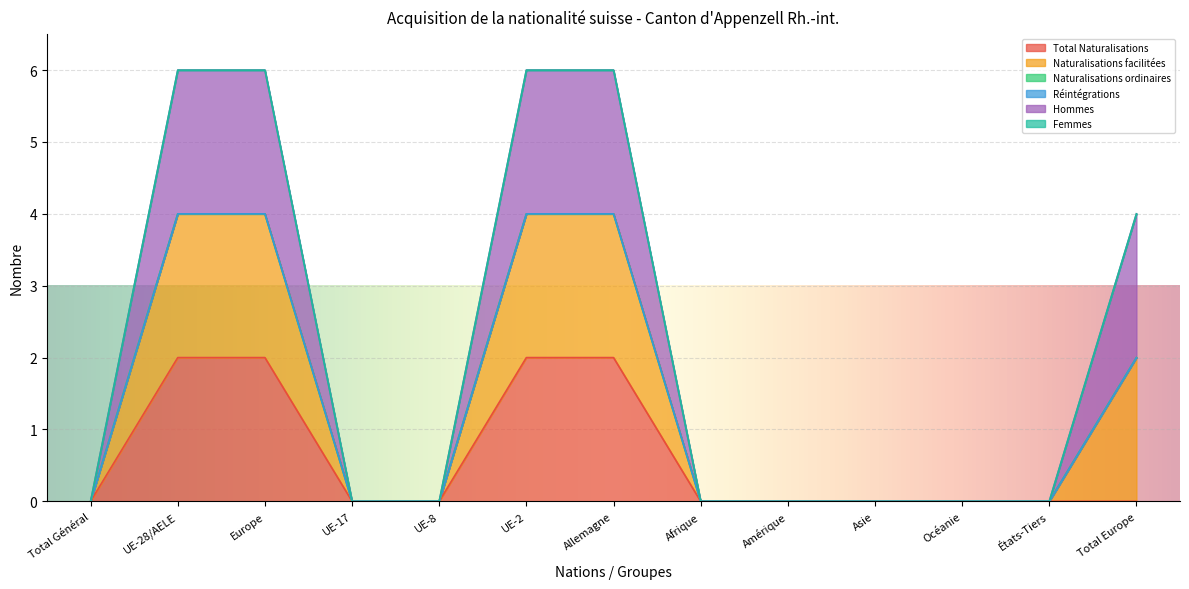

True or false: Hommes and Total Naturalisations cross at least once.

False